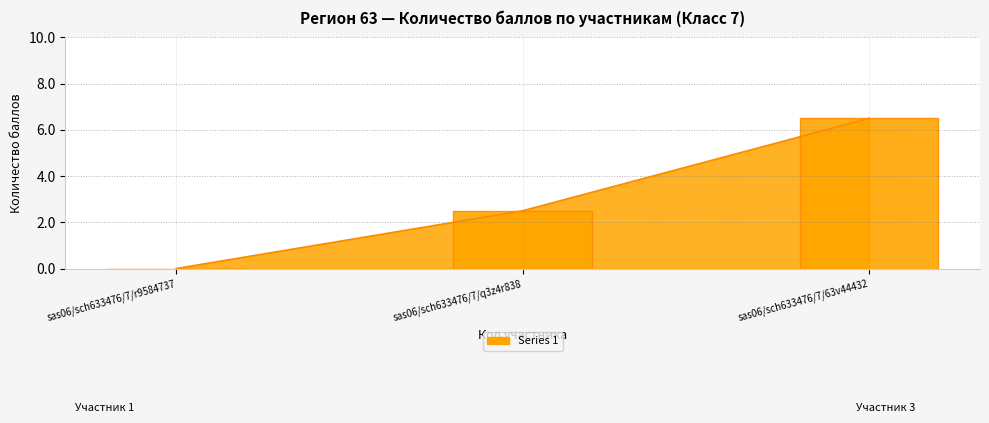

List the labels in order of value, largest first.

sas06/sch633476/7/63v44432, sas06/sch633476/7/q3z4r838, sas06/sch633476/7/r9584737